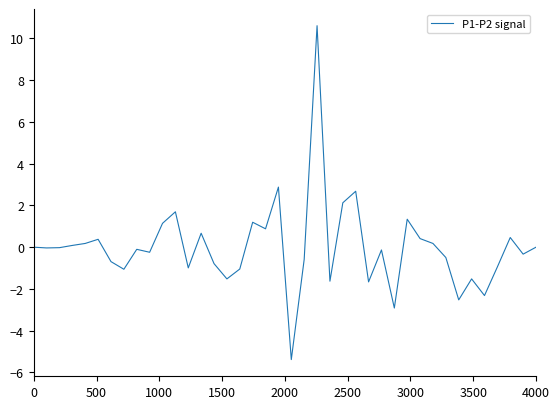

What is the minimum value shown in the chart?

-5.4